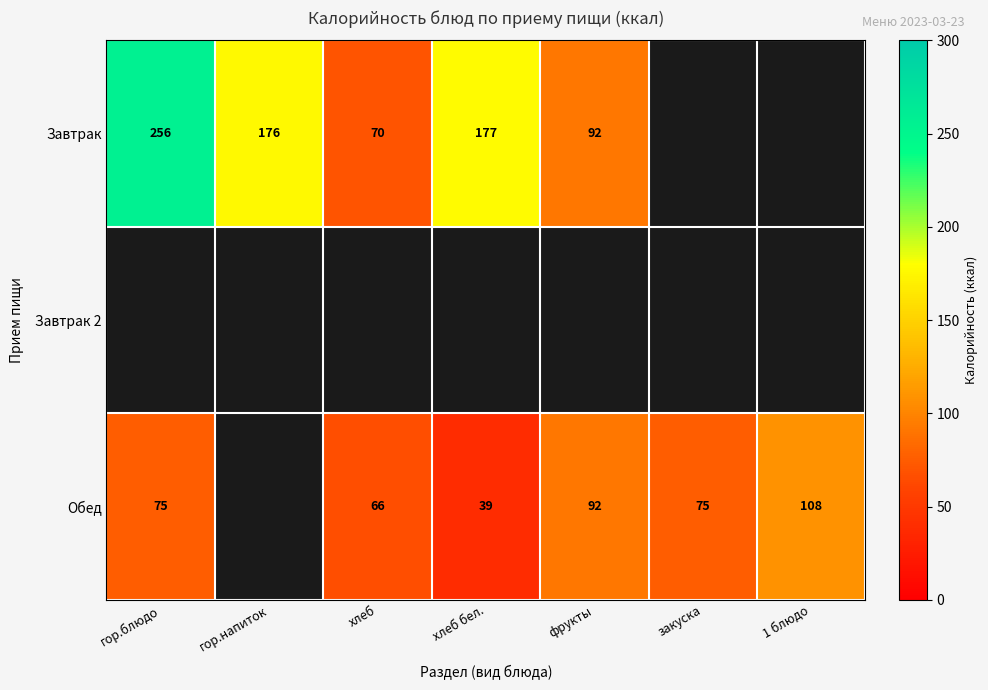

What is the spread (max minus min) of values at гор.блюдо?

181.0